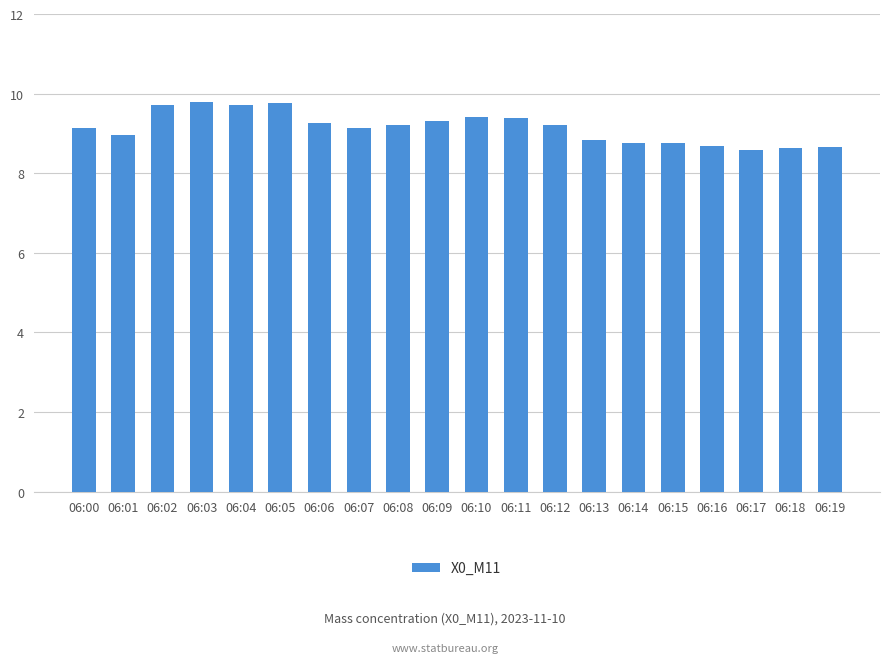

What is the value of the 6th bar from the left?

9.8